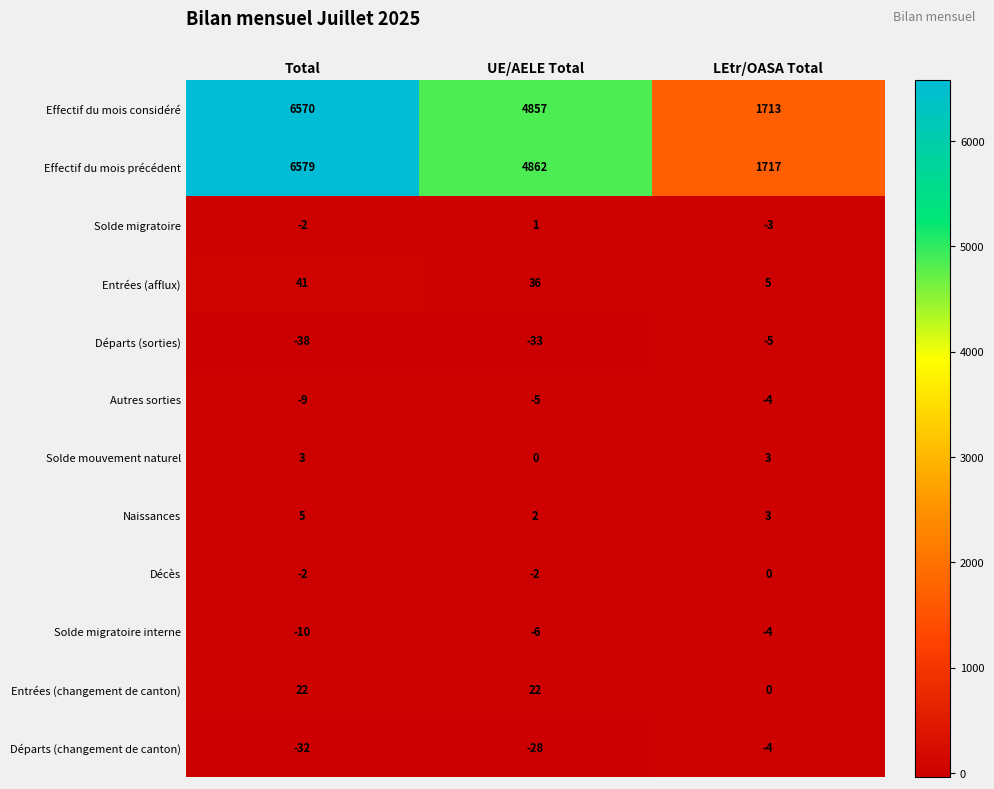

Where is Décès nearest to the value -1?

Total